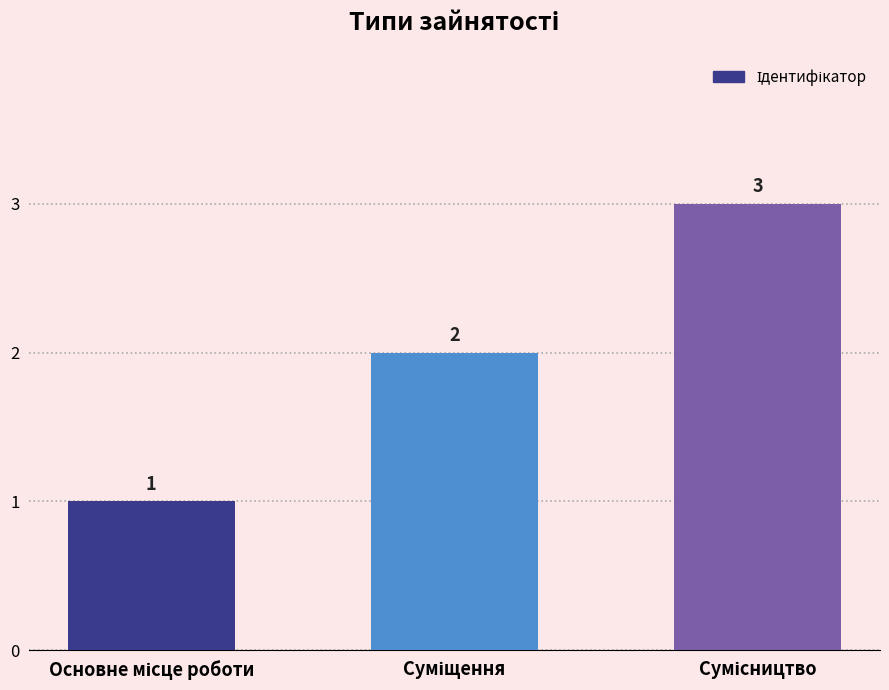

Are the bars grouped side by side (vs. stacked)?

No